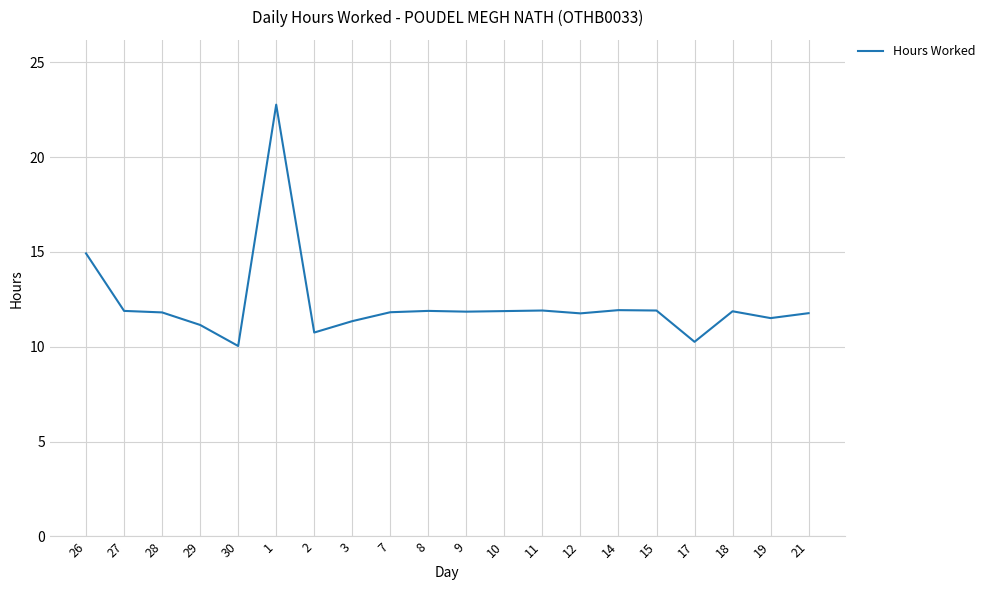

What is the change in value from 9 to 19?

-0.3